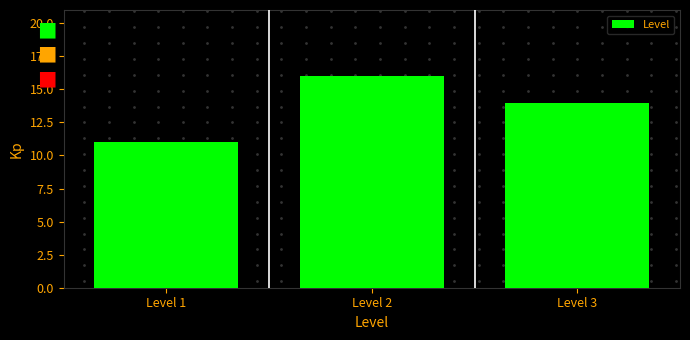

Reading left to right, list all the values displayed in this chart.

Level 1=11	Level 2=16	Level 3=14